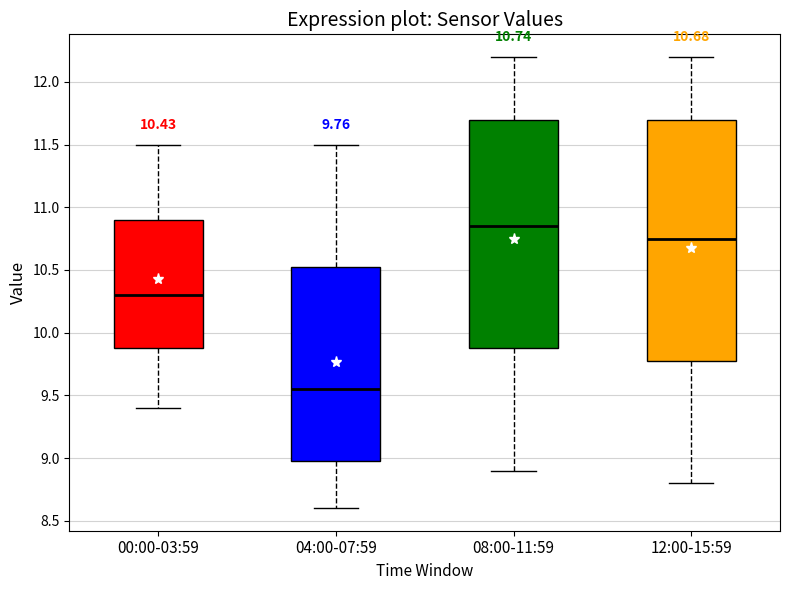

Comparing the boxes themselves (not the whiskers), which one is the tallest?

12:00-15:59